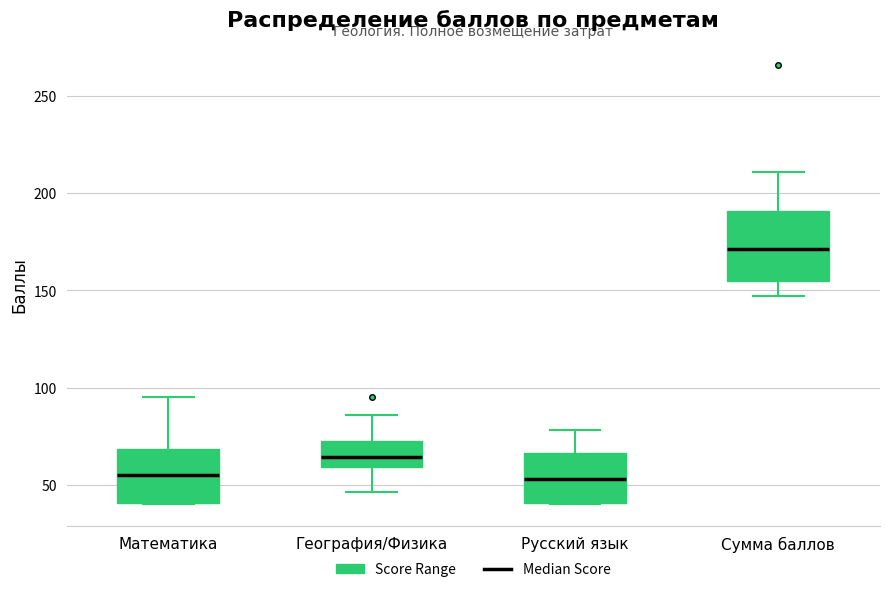

Reading left to right, transcribe this box plot: for each box, give where its median line is, the range the box spans, and where its two whiskers end, as read against the y-axis. The values are not printed on the chart, so give them approximately, as read against the axis.

Математика: median 55, box 40 to 70, whiskers 40 to 95
География/Физика: median 65, box 60 to 70, whiskers 45 to 85
Русский язык: median 55, box 40 to 65, whiskers 40 to 80
Сумма баллов: median 170, box 155 to 190, whiskers 145 to 210